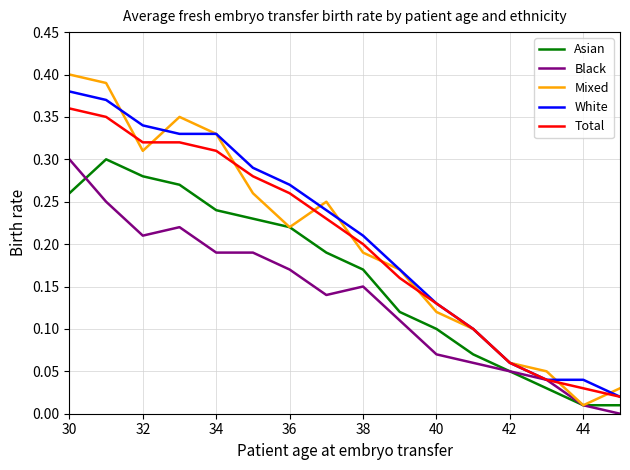

True or false: White and Asian cross at least once.

False